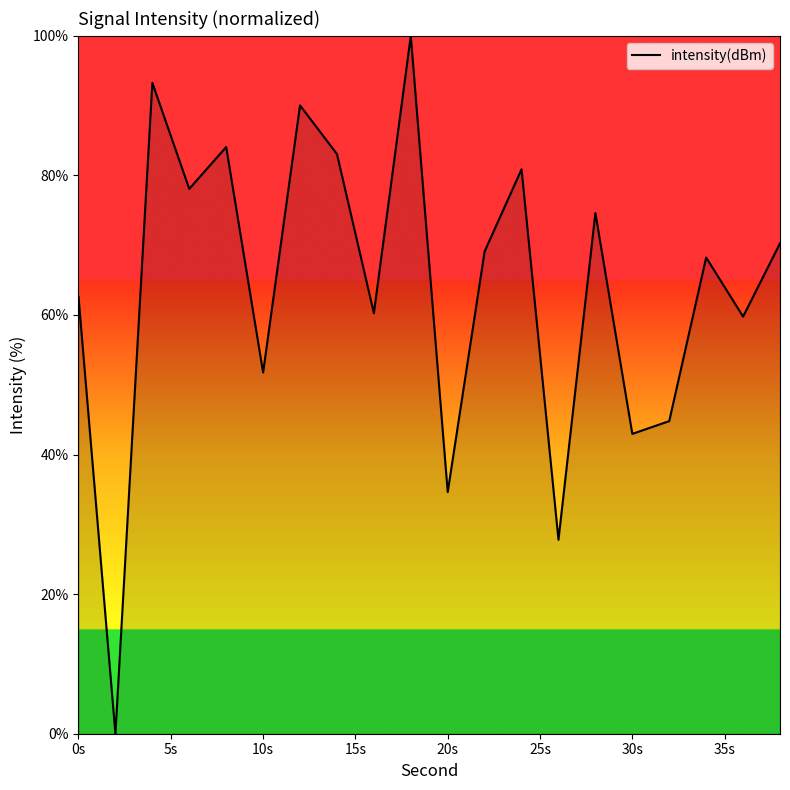

What is the maximum value shown in the chart?

100.0